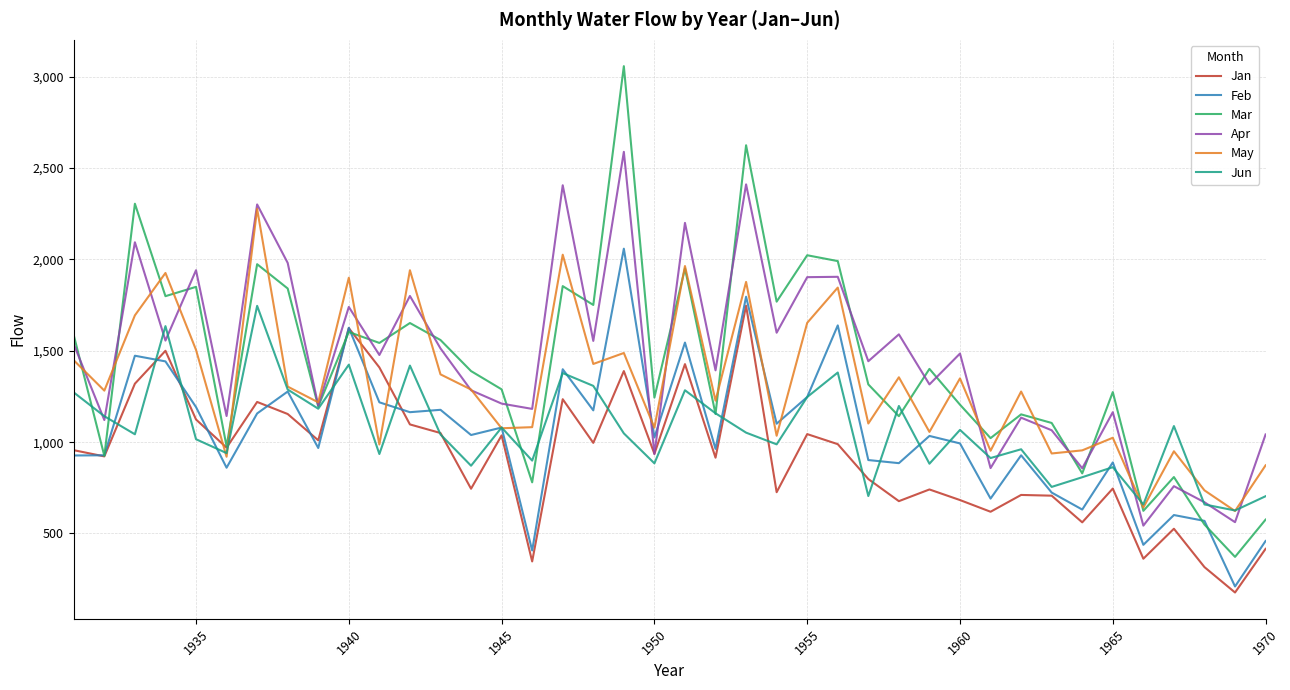

Which series has the largest range (max minus min)?

Mar